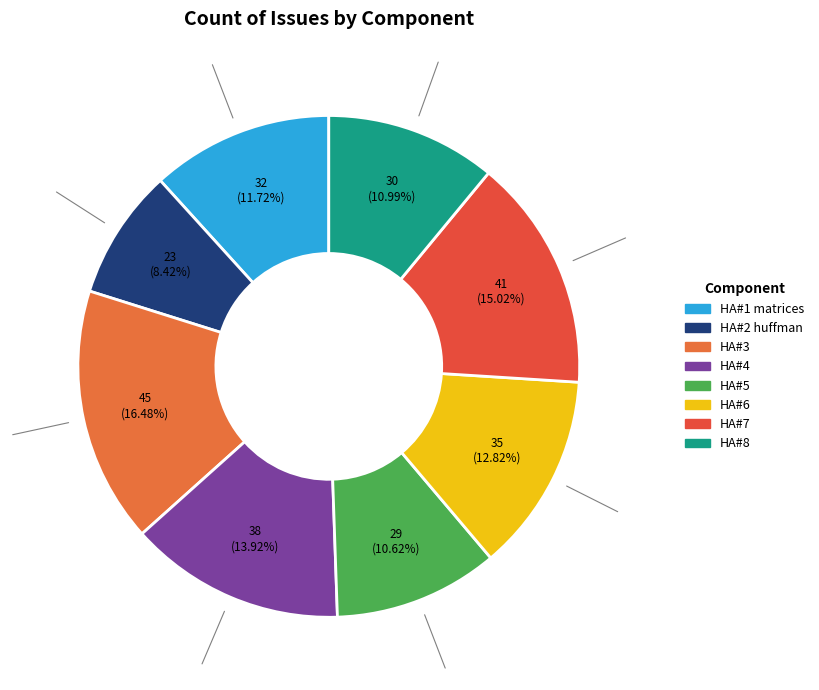

What percentage is NOT represented by HA#5?

89.4%